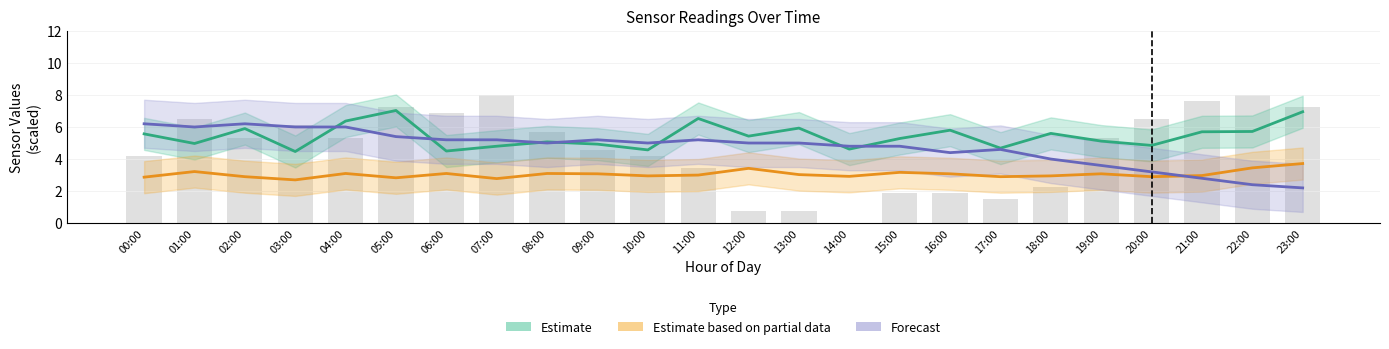

True or false: Estimate based on partial data (SDS_P2) has a value of 3.0 at 11:00.

True